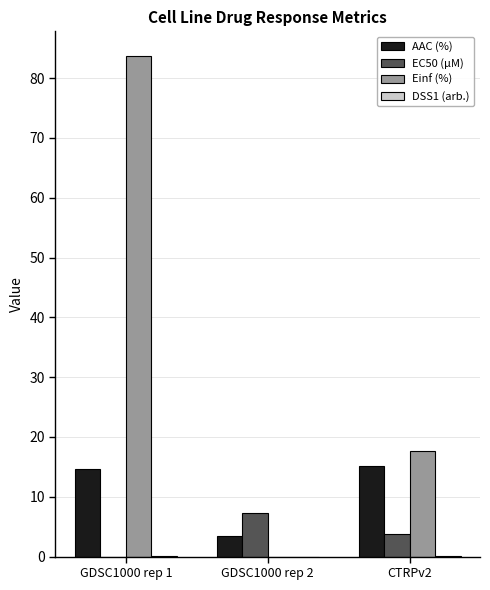

What is the sum of all AAC (%) values?

33.2